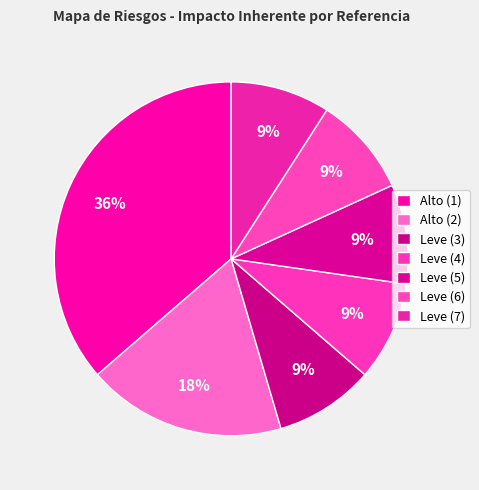

To the nearest percent, what portion does Leve (3) represent?

9%